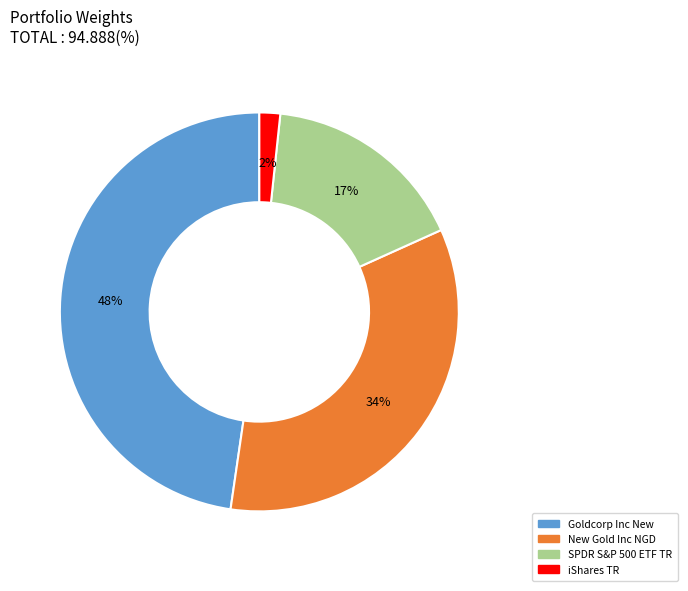

Between SPDR S&P 500 ETF TR and Goldcorp Inc New, which is larger?

Goldcorp Inc New